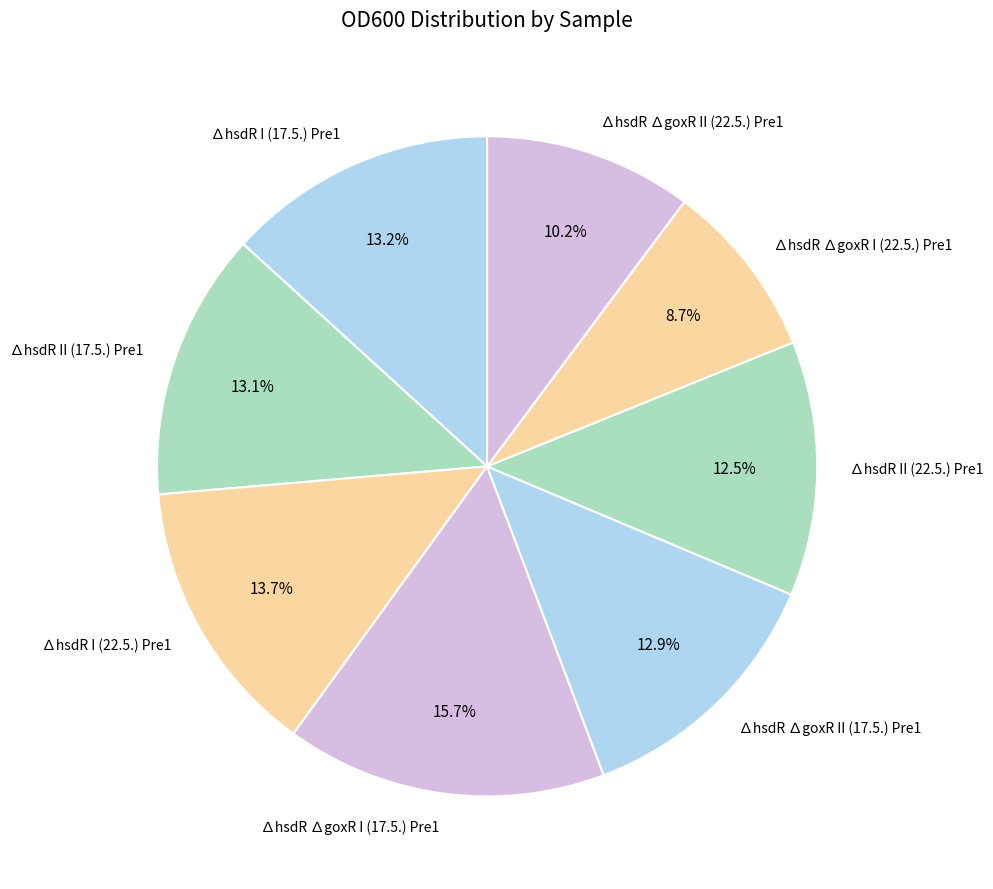

What is the ratio of the value at ∆hsdR I (17.5.) Pre1 to the value at ∆hsdR ∆goxR II (22.5.) Pre1?

1.3